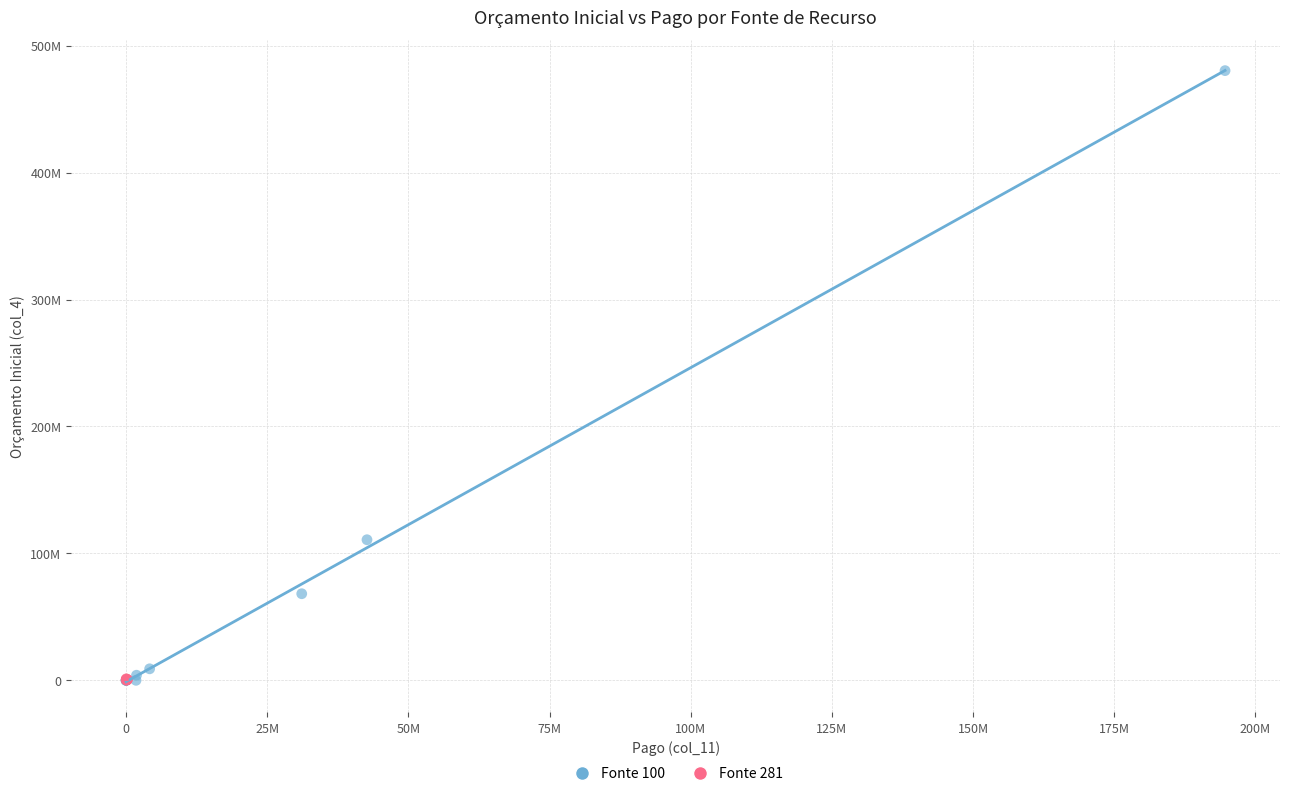

What are all the series names shown in the legend?

Fonte 100, Fonte 281